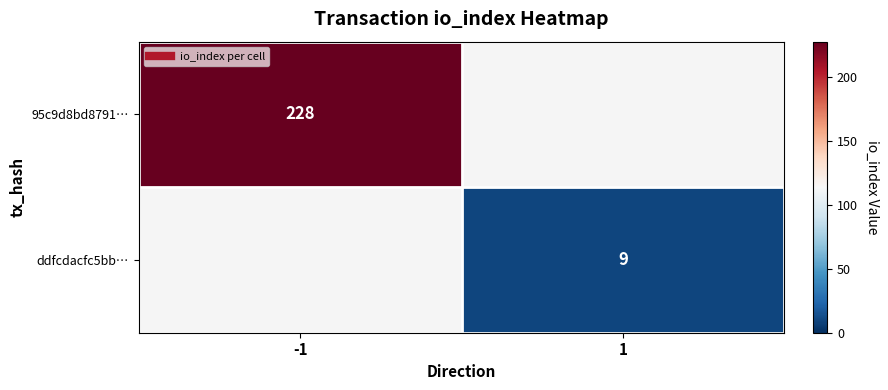

At which label does 95c9d8bd8791… reach its minimum?

-1